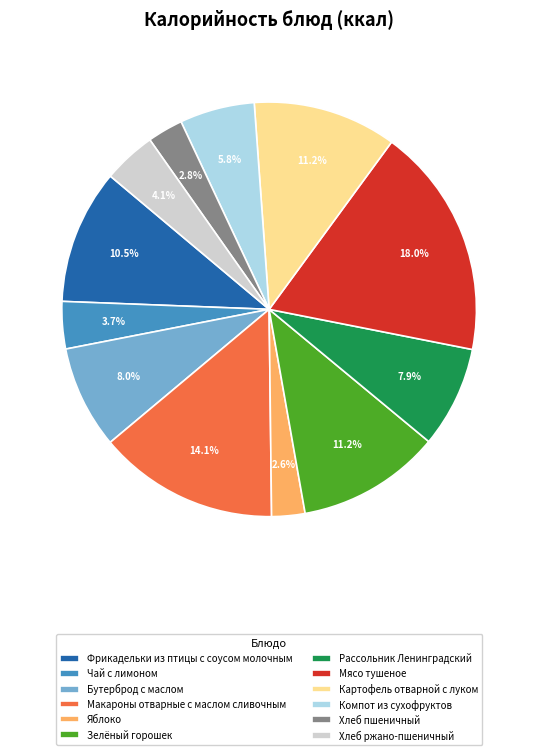

Count the number of slices in the pie.

12